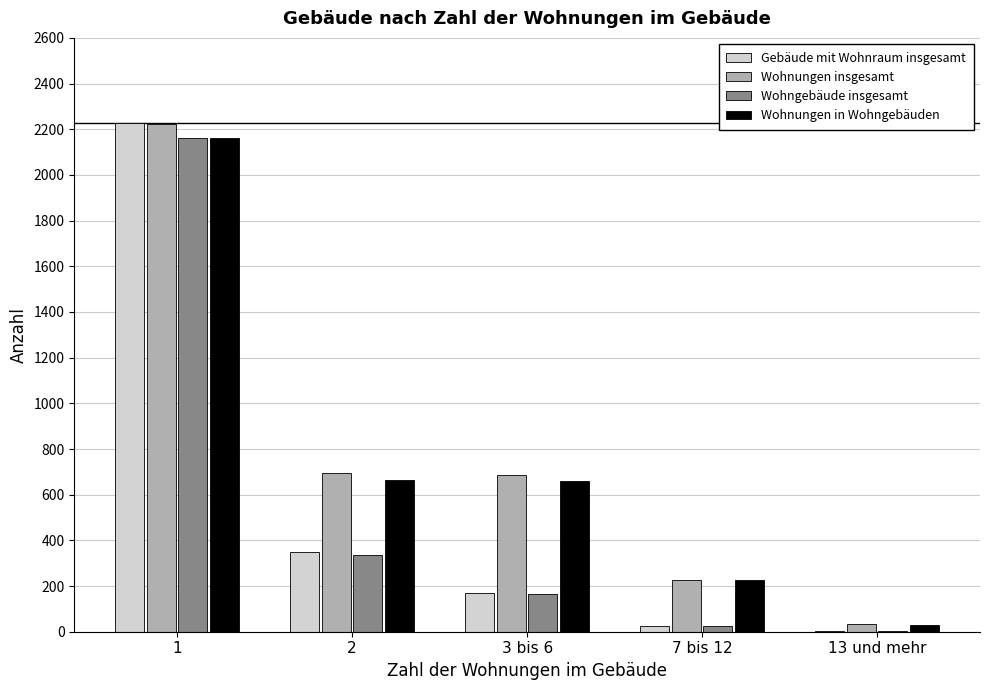

Between 1 and 13 und mehr, which series saw the biggest shift?

Gebäude mit Wohnraum insgesamt